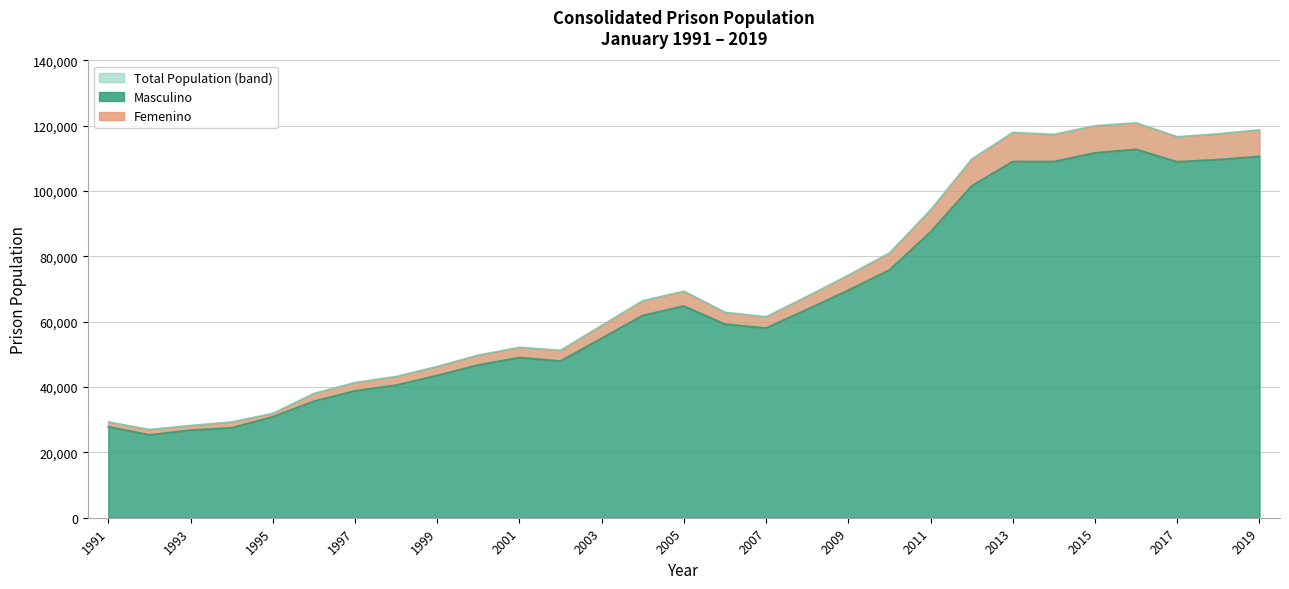

At which label does Femenino reach its peak?

2016